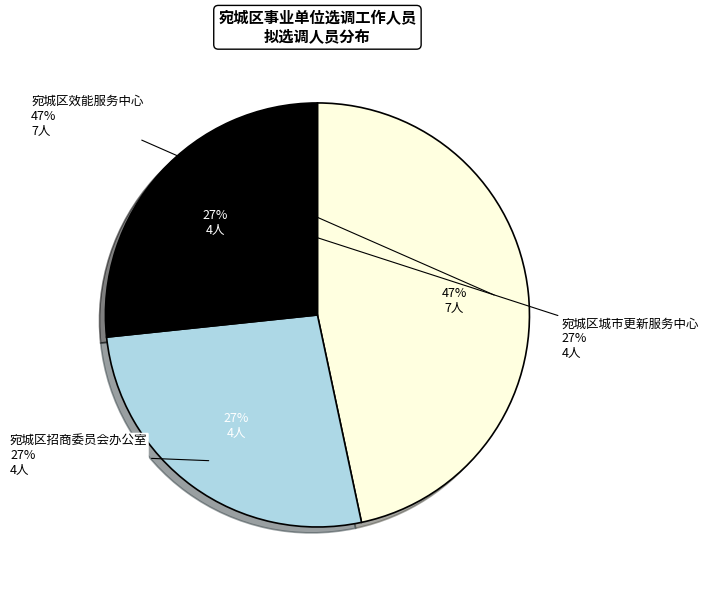

To the nearest percent, what is the combined percentage of 宛城区效能服务中心 and 宛城区城市更新服务中心?

73%